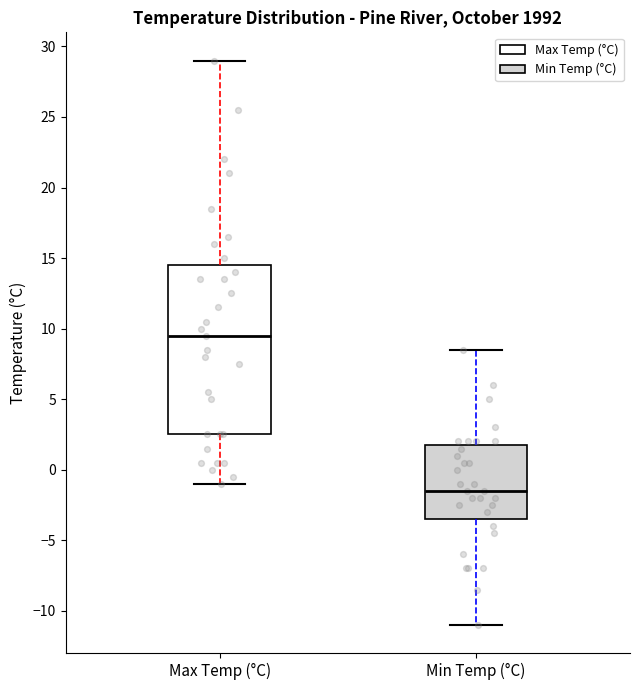

Where is the upper edge of the box for Max Temp (°C) on the y-axis? The values are not printed on the chart, so give them approximately, as read against the axis.

14.5